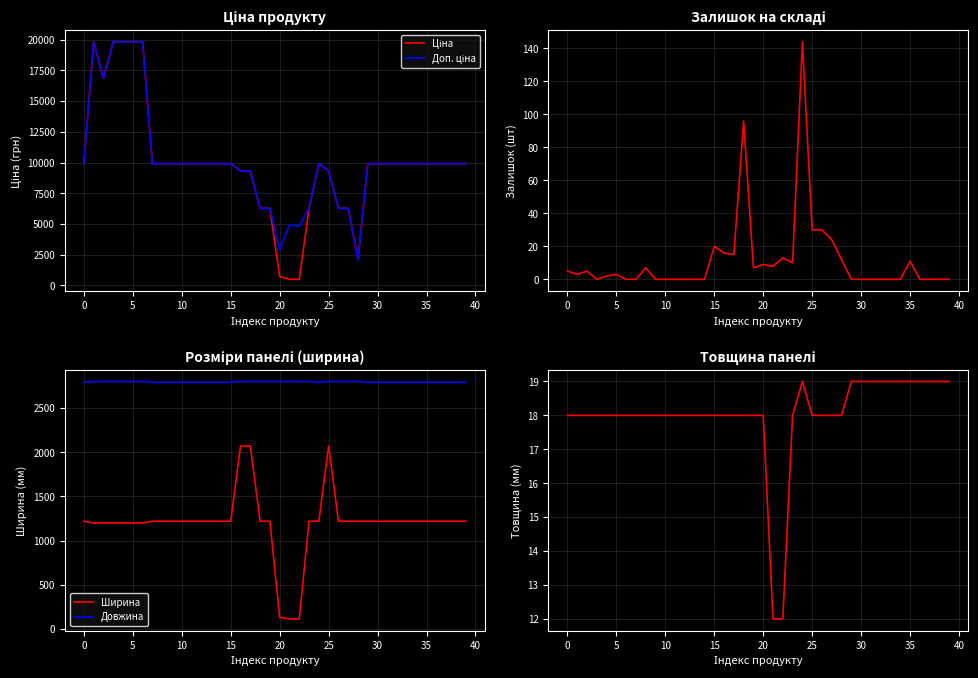

What is the highest value of the Ширина series?

2070